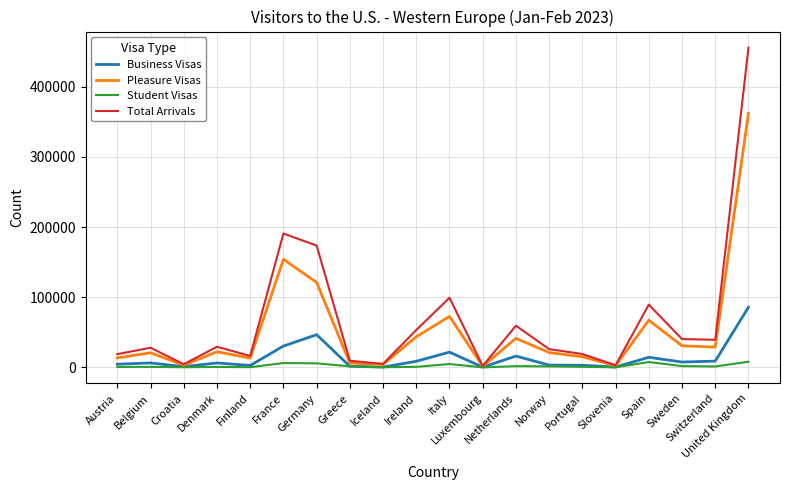

What is the sum of all Business Visas values?

271567